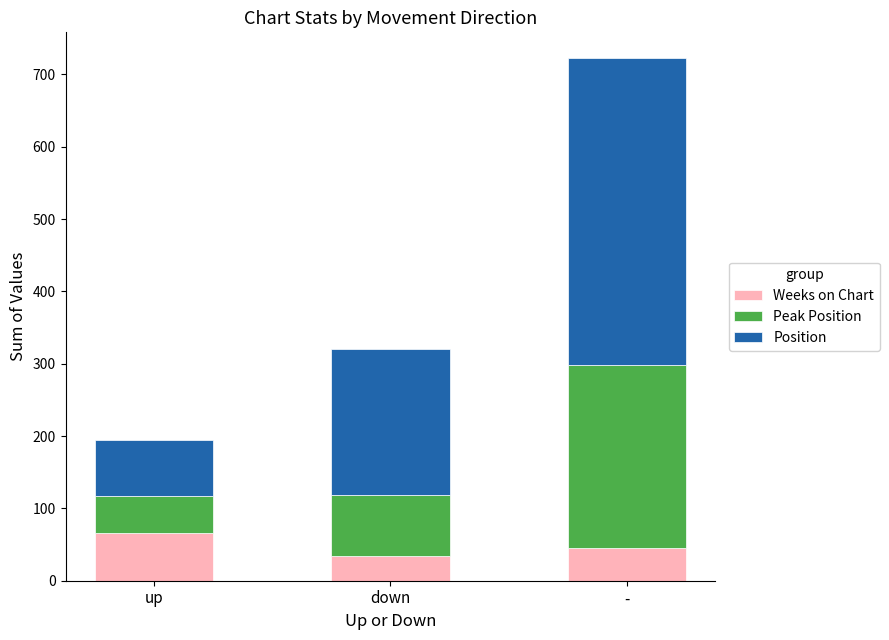

What is the minimum value for Weeks on Chart?

34